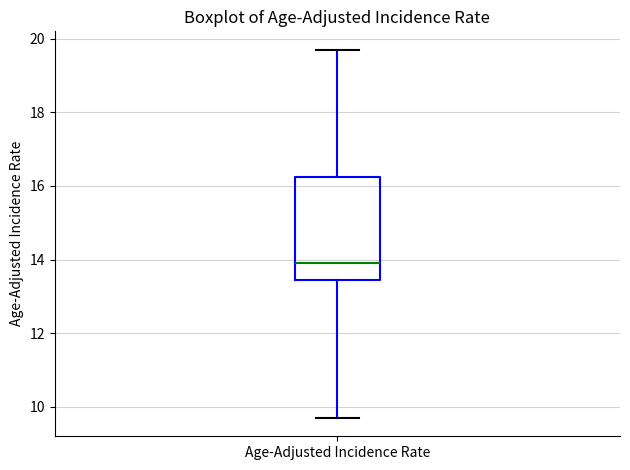

Read this box plot against the y-axis: the position of the median line, the range covered by the box, and the ends of both whiskers. The values are not printed on the chart, so give them approximately, as read against the axis.

median 14.0, box 13.4 to 16.2, whiskers 9.8 to 19.8